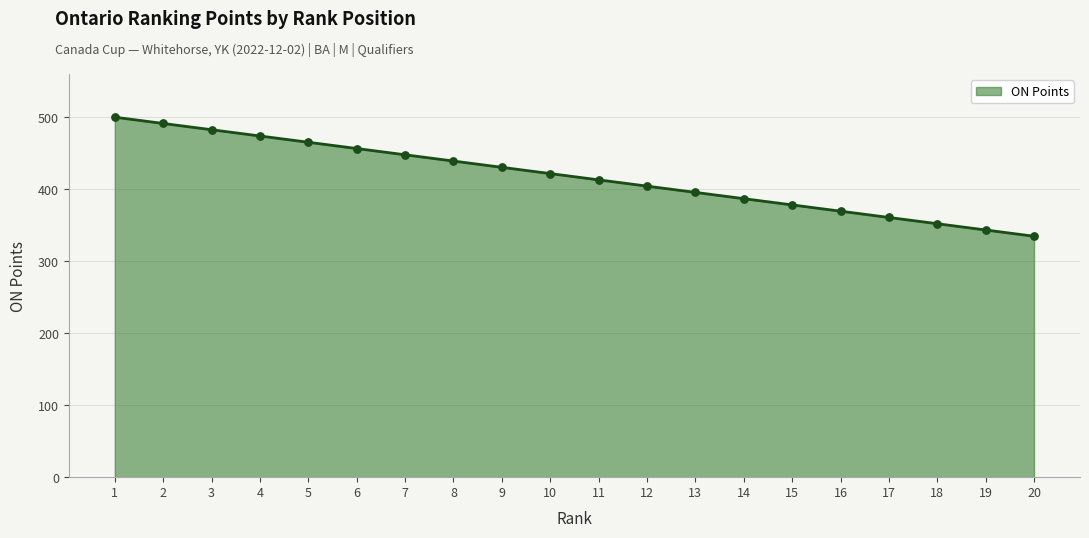

Which has a higher value, 2 or 13?

2